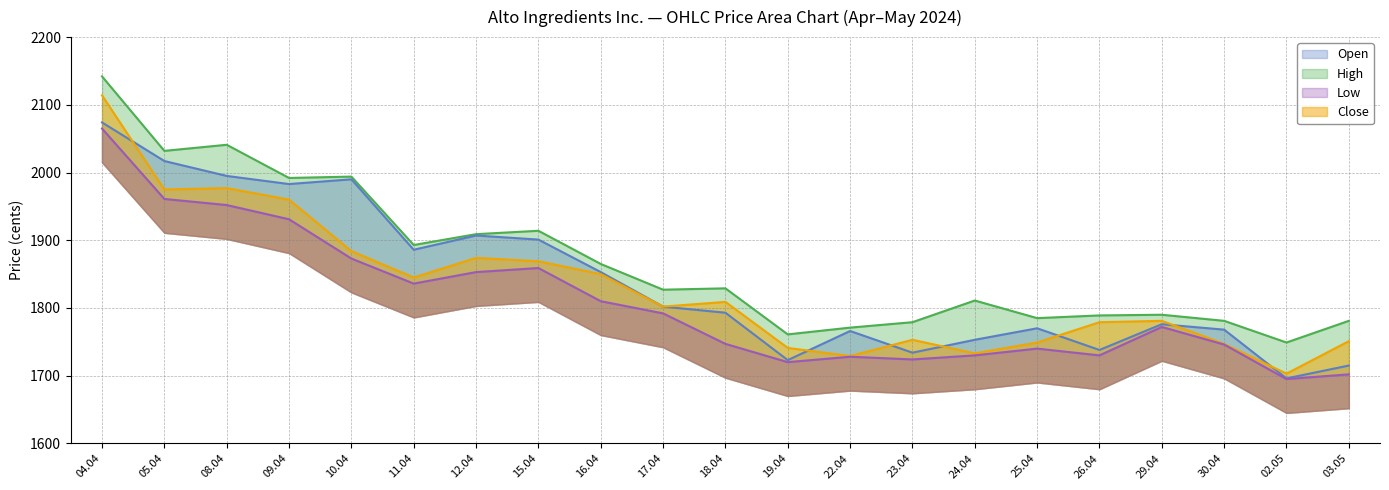

What is the average value of the High series?

1868